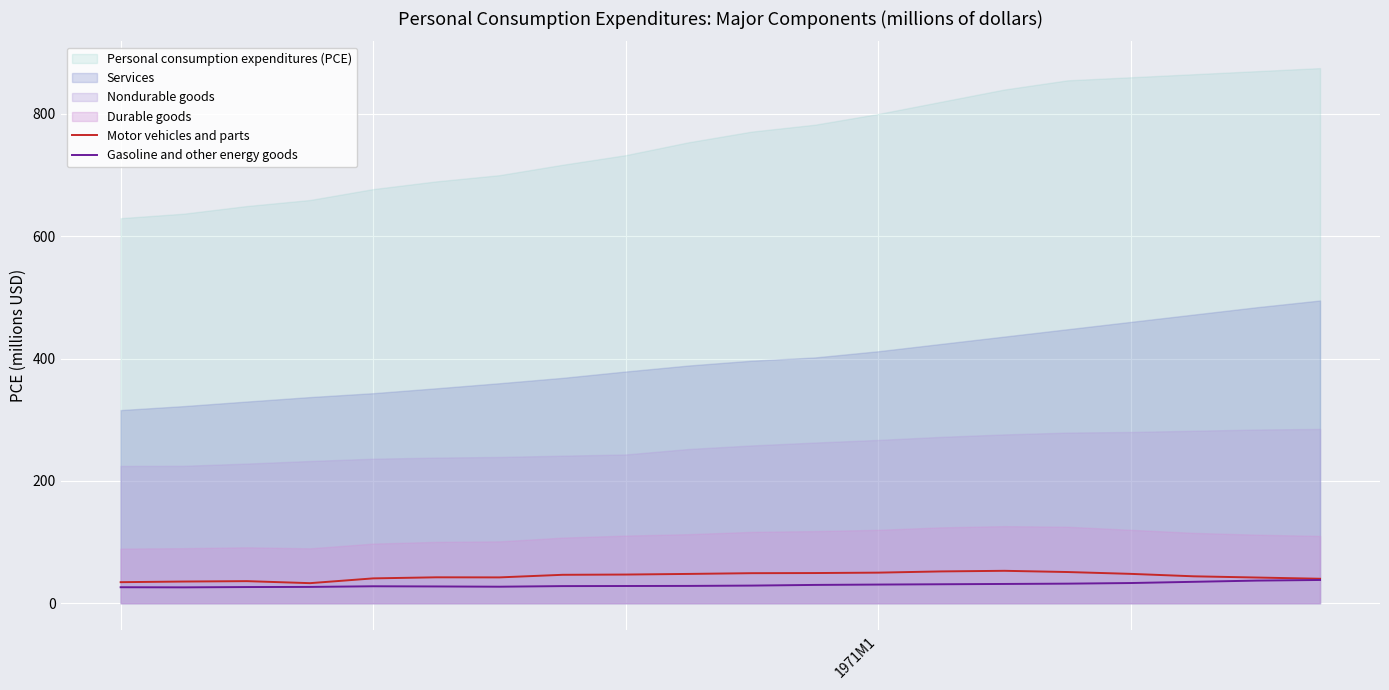

What is the minimum value for Gasoline and other energy goods?

25.9